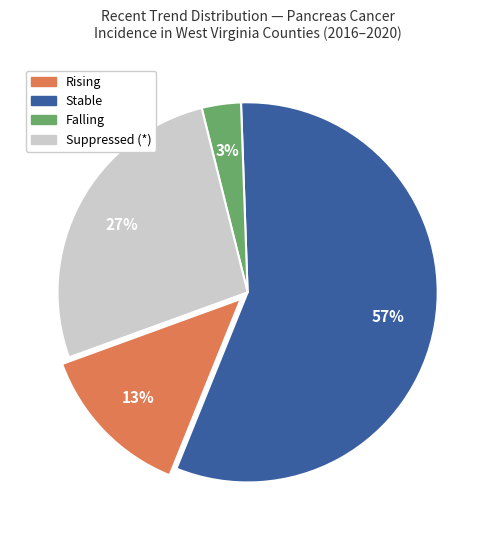

Rank the categories by value from lowest to highest.

Falling, Rising, Suppressed (*), Stable